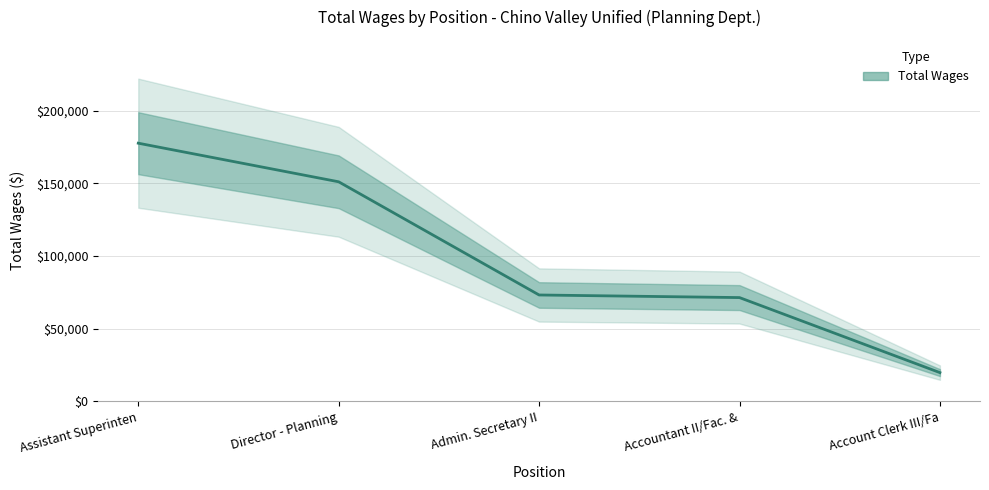

What is the difference between the values at Admin. Secretary II and Accountant II/Fac. &?

1790